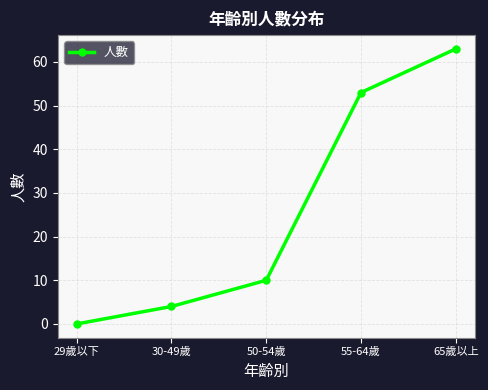

Reading right to left, list all the values displayed in this chart.

65歲以上=63	55-64歲=53	50-54歲=10	30-49歲=4	29歲以下=0